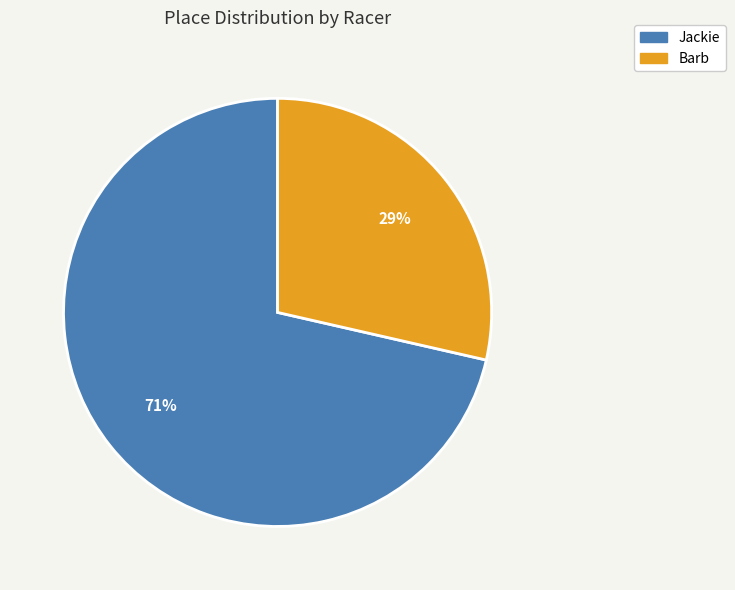

How many slices are in this pie chart?

2